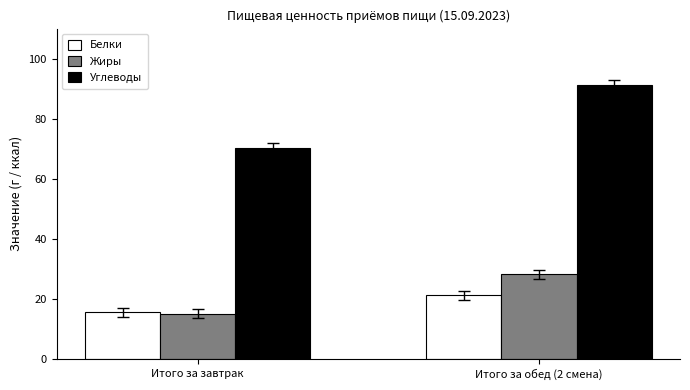

Rank the categories by Углеводы value from highest to lowest.

Итого за обед (2 смена), Итого за завтрак